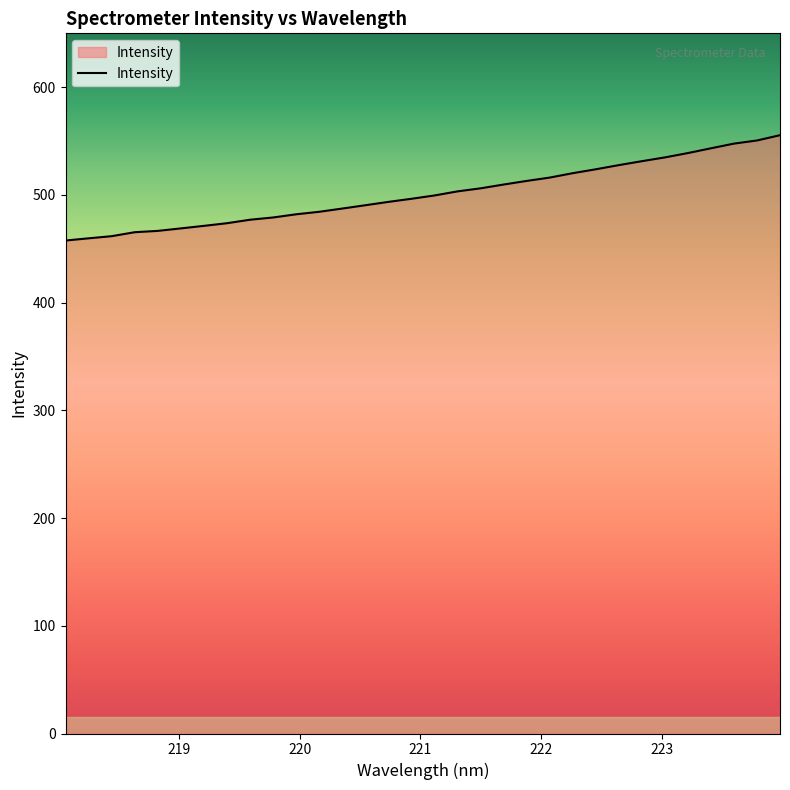

What is the difference between the maximum and minimum values?

97.8